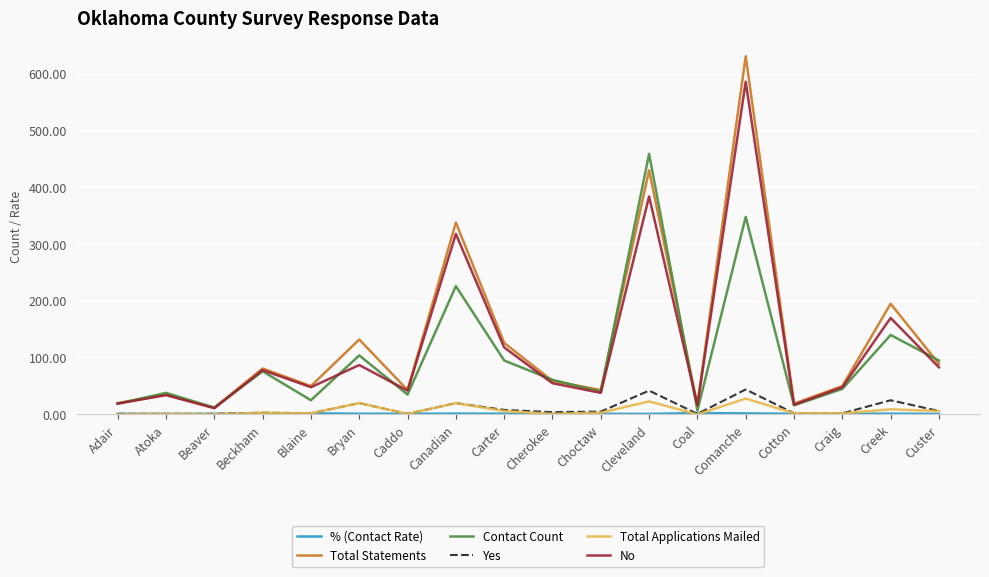

Count the number of data series in this chart.

6